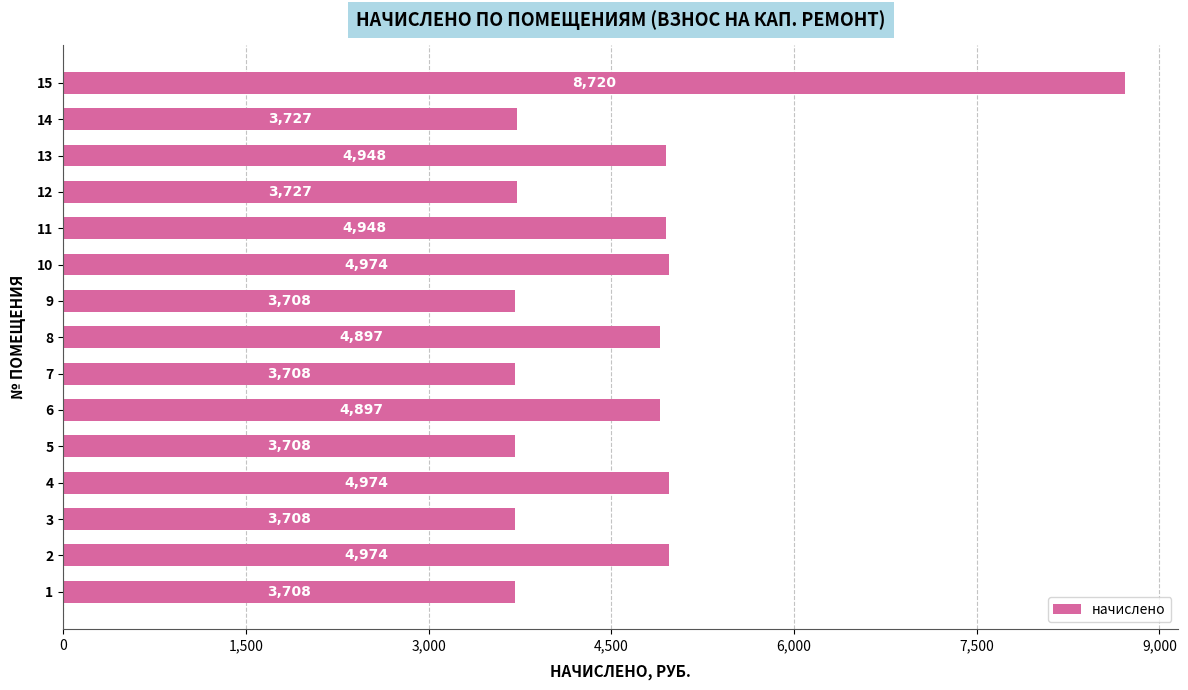

What value does the data have at 3?

3707.9